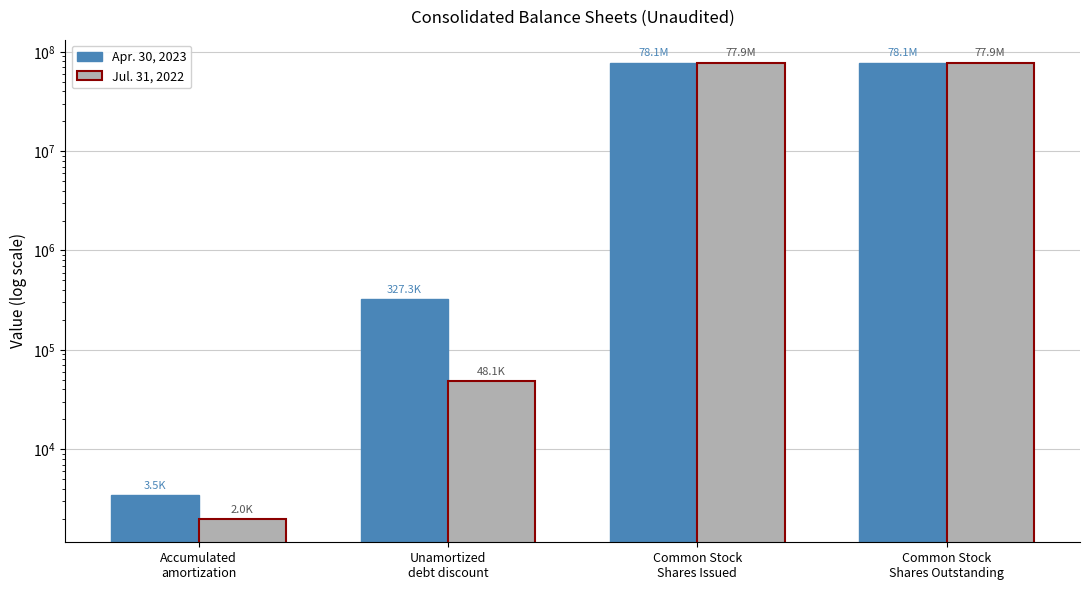

What is the label of the 2nd bar from the right?

Common Stock
Shares Issued